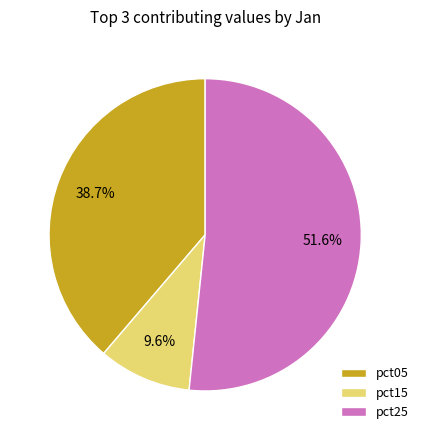

Which has a higher value, pct25 or pct15?

pct25